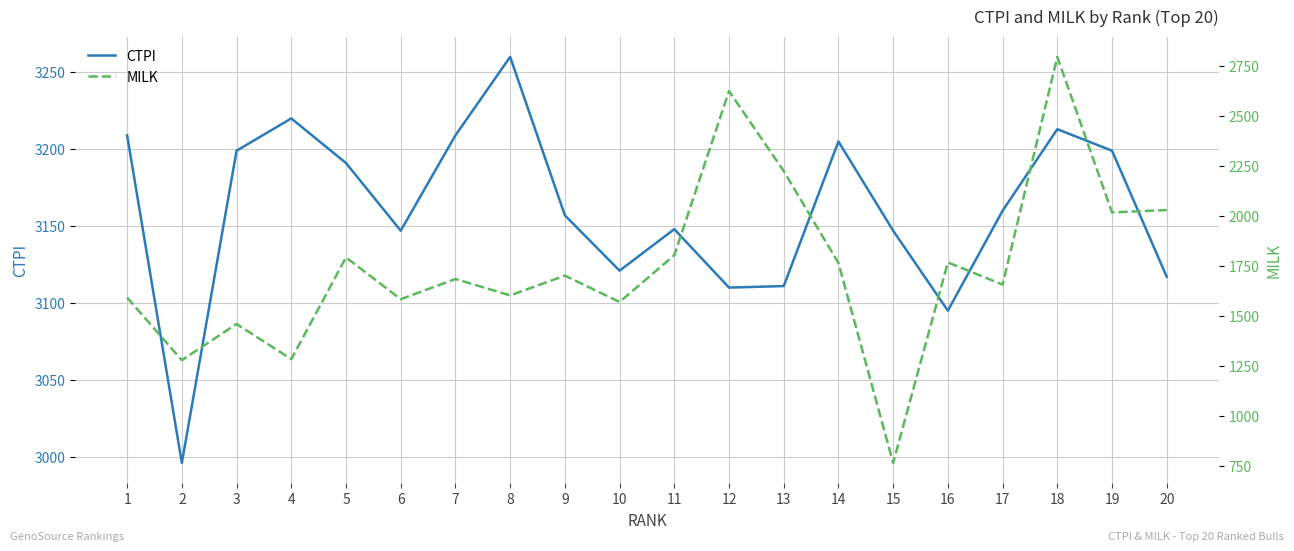

Which series changed the most between 14 and 16?

CTPI